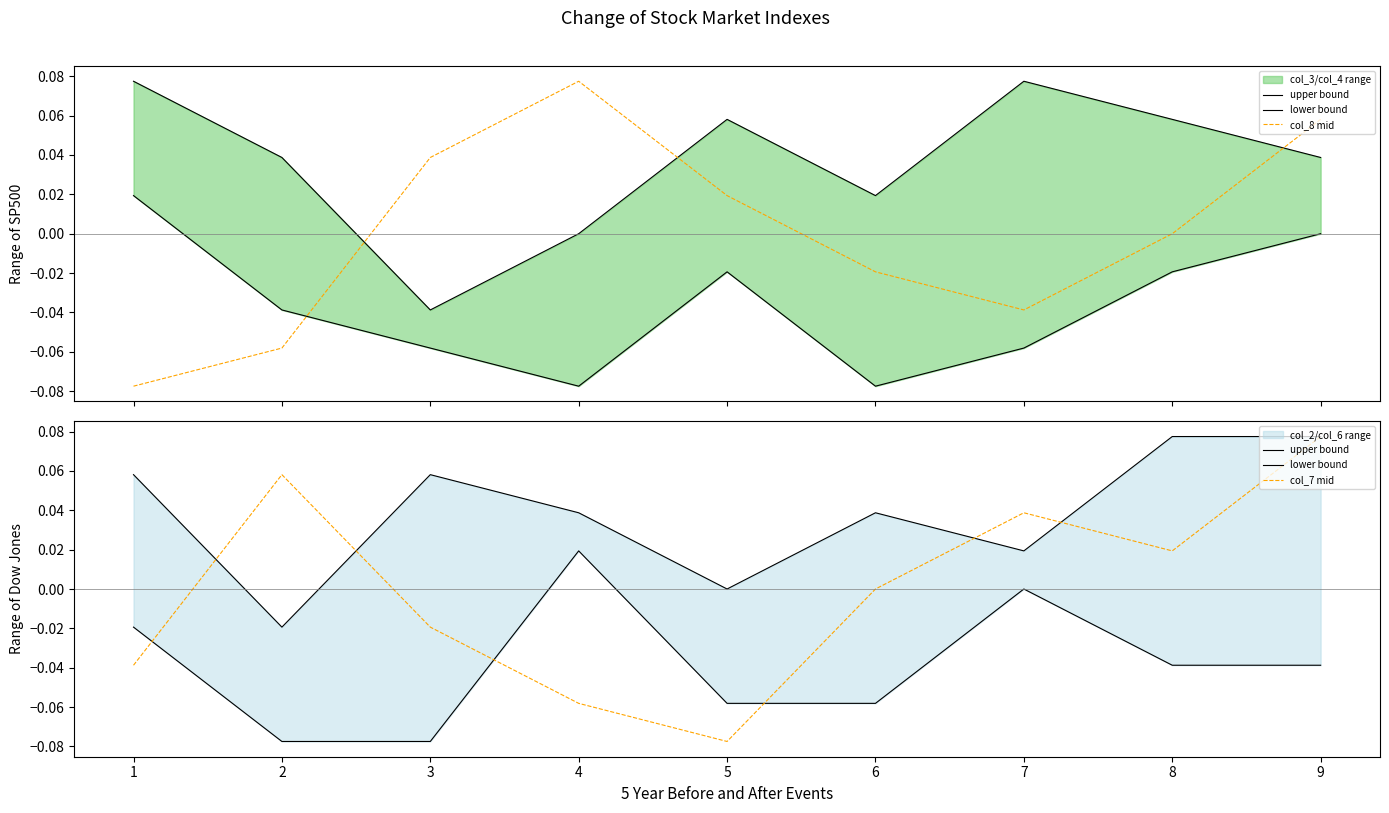

In col_8 mid, how many points are lower than both neighbors (excluding endpoints)?

1